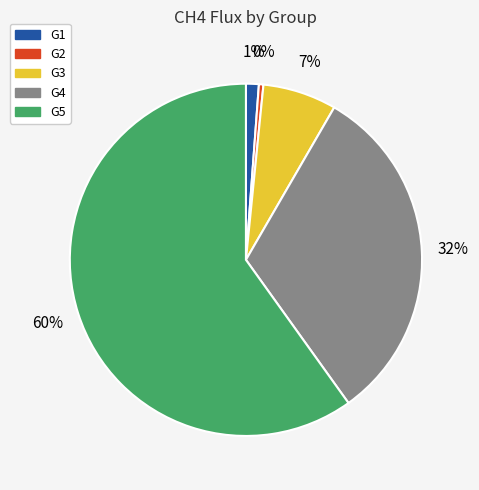

Rank the categories by value from lowest to highest.

G2, G1, G3, G4, G5